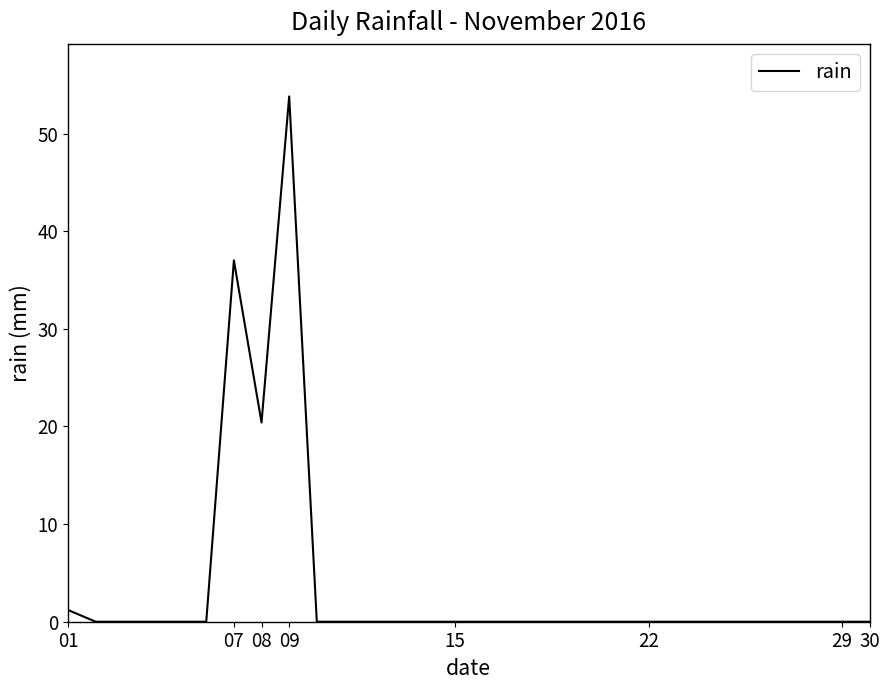

What is the maximum value shown in the chart?

53.8